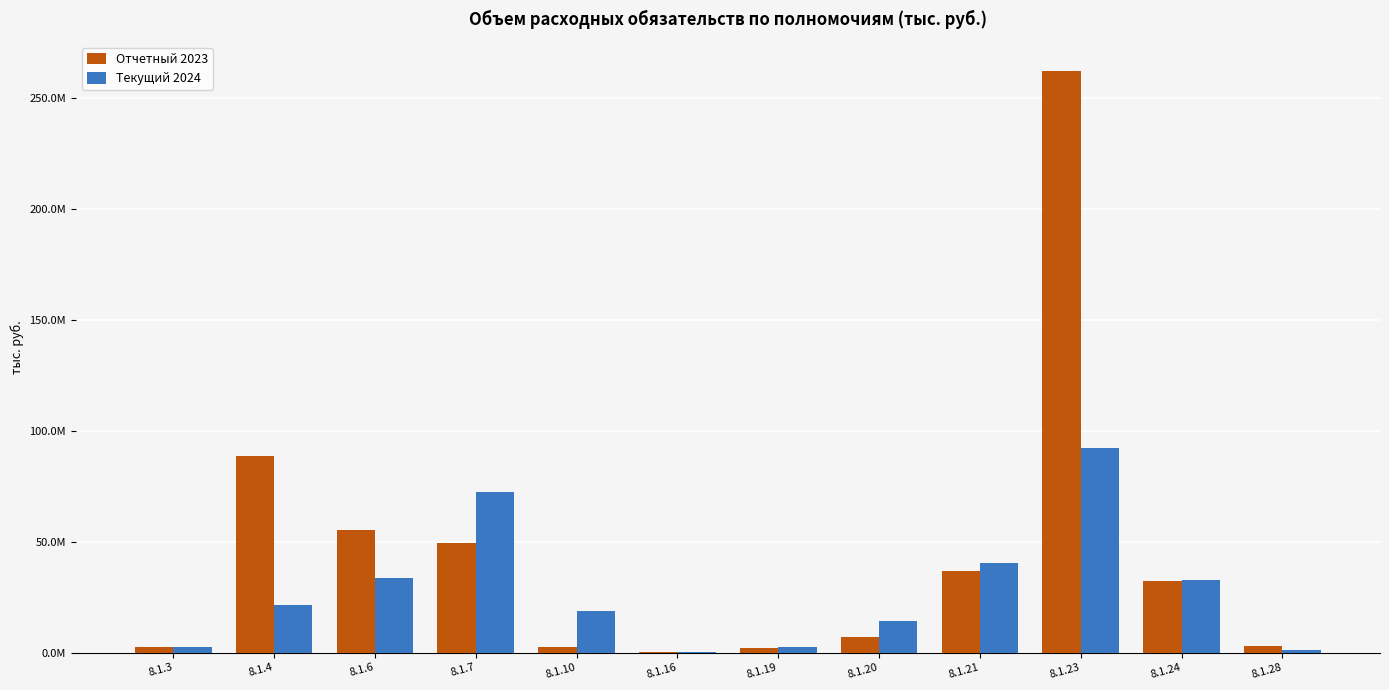

What are all the series names shown in the legend?

Отчетный 2023, Текущий 2024